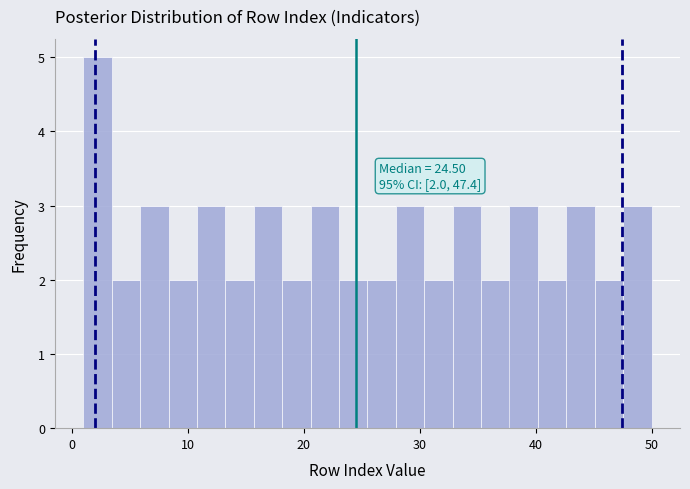

Read against the x-axis, roughly where is the centre of the tallest bar?

2